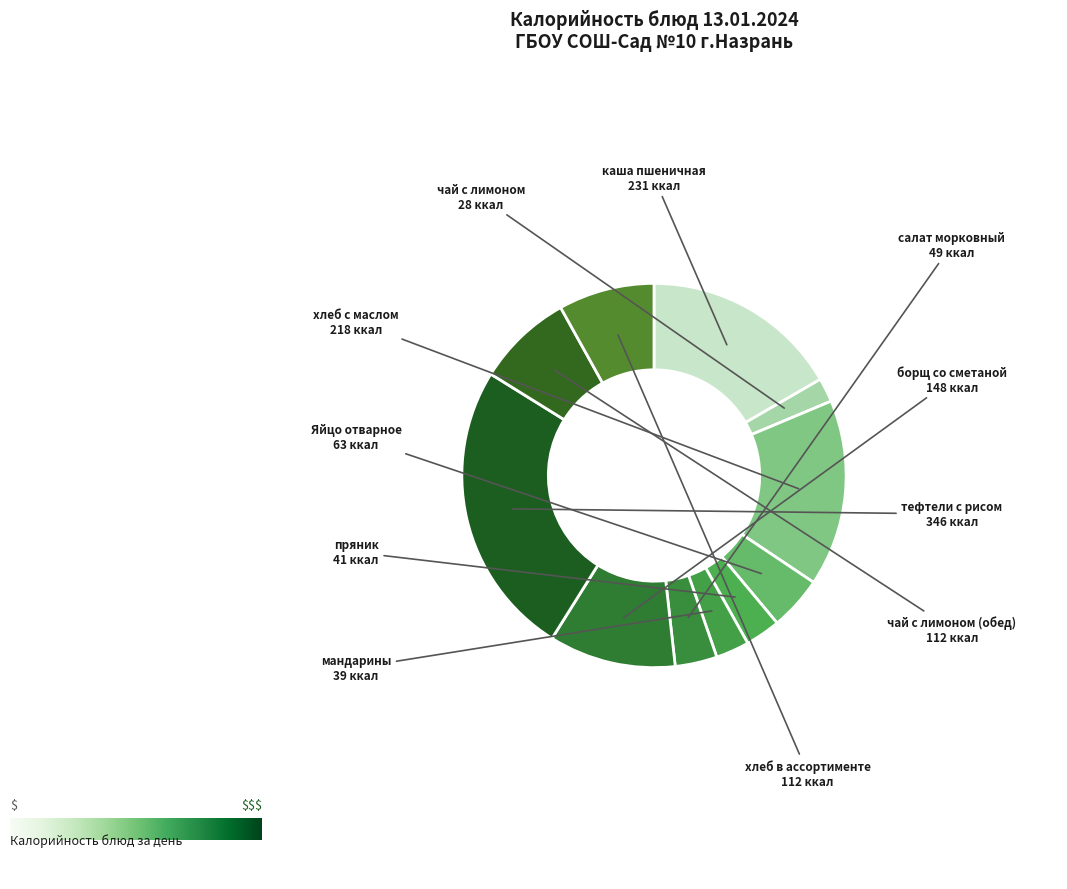

How many segments does this pie chart have?

11